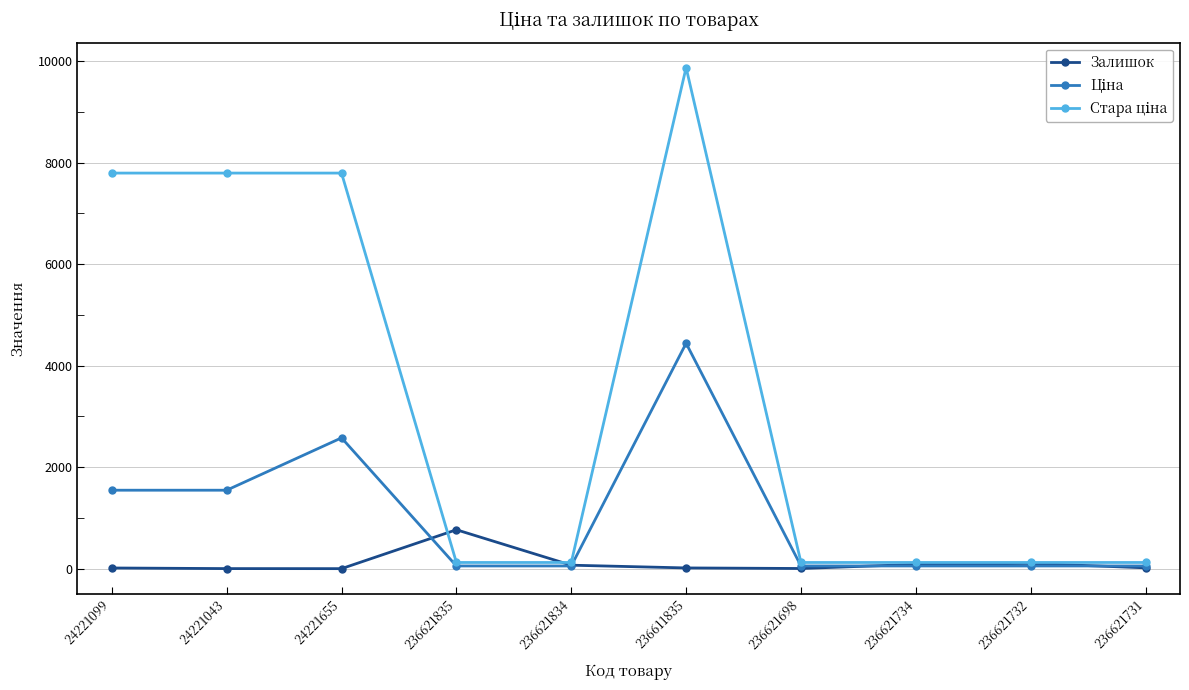

Is this an area chart (filled region under the line)?

No